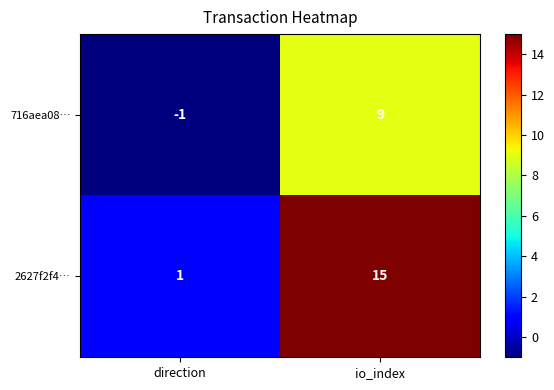

What is the difference between the maximum and minimum values in the 716aea08… series?

10